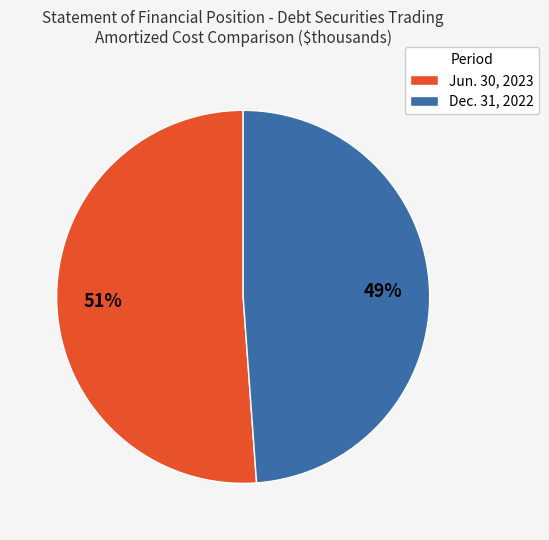

True or false: Dec. 31, 2022 accounts for 55% of the total.

False